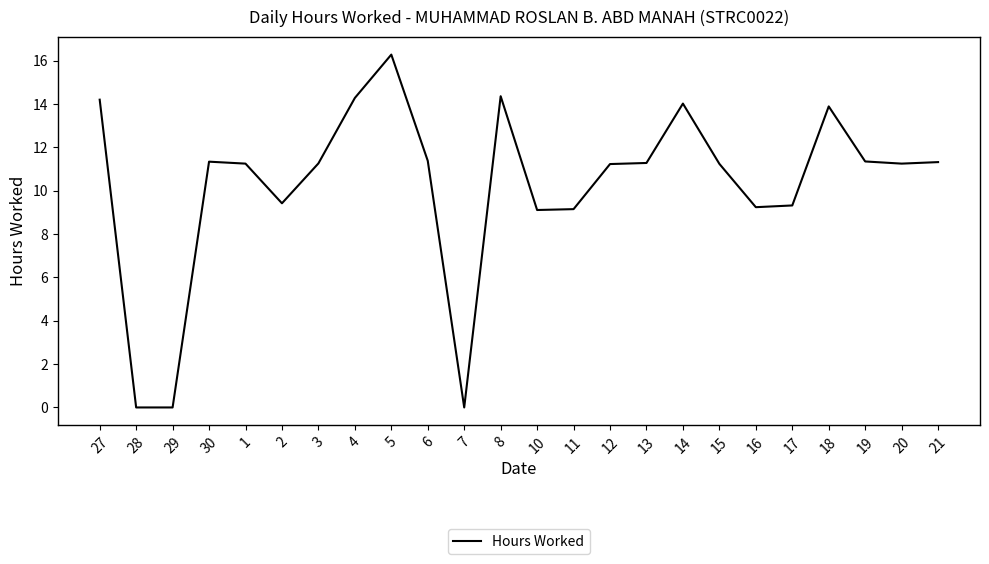

How many lines are shown in the chart?

1